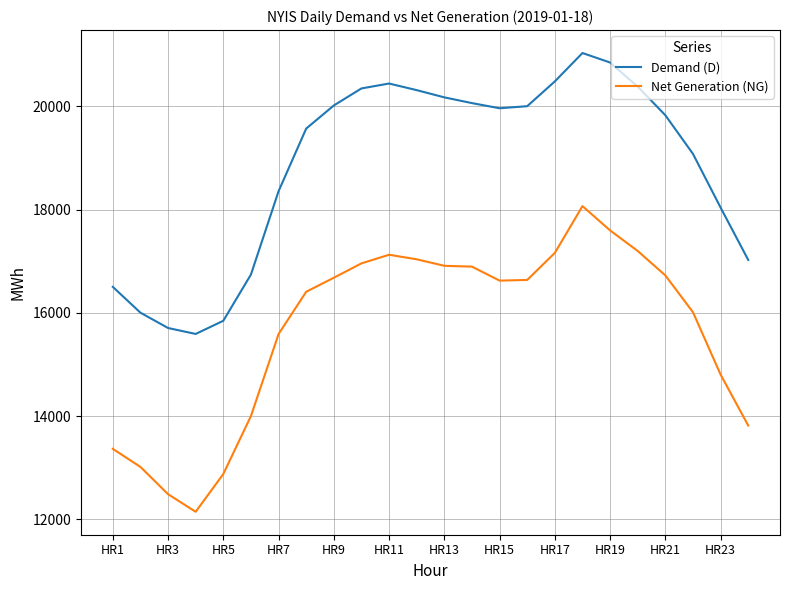

List the series in order of their peak value, highest first.

Demand (D), Net Generation (NG)